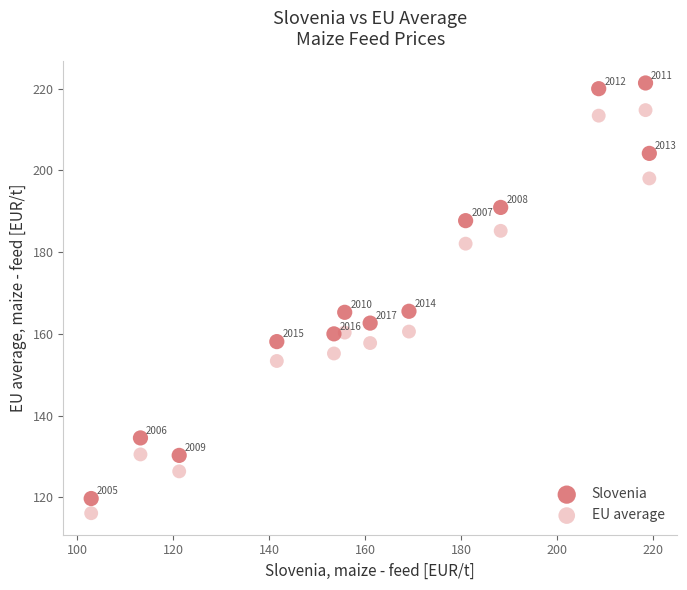

Across all data points, what is the range of Y values (max minus min)?

105.3